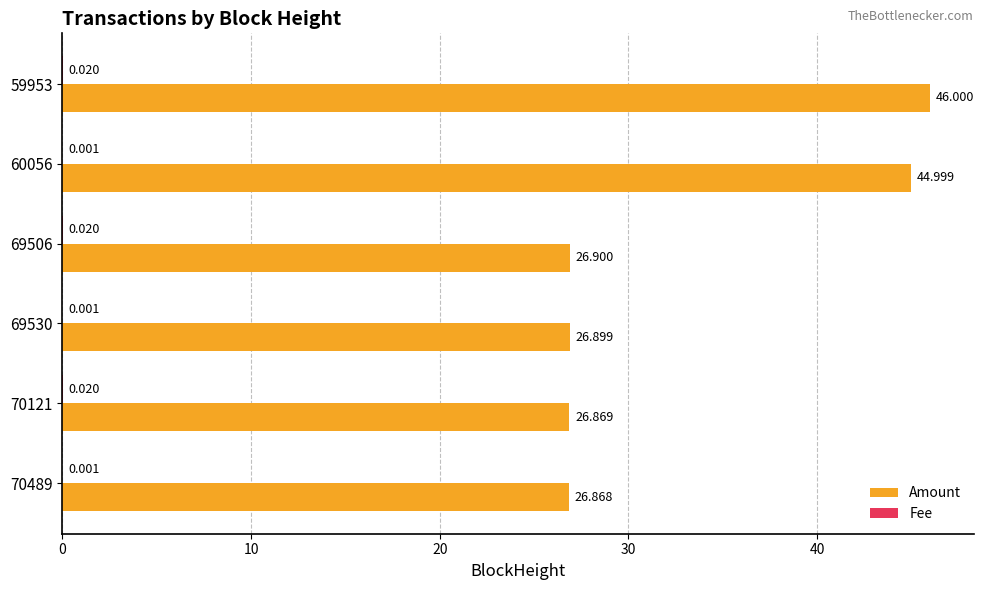

Which series has the largest total across all categories?

Amount